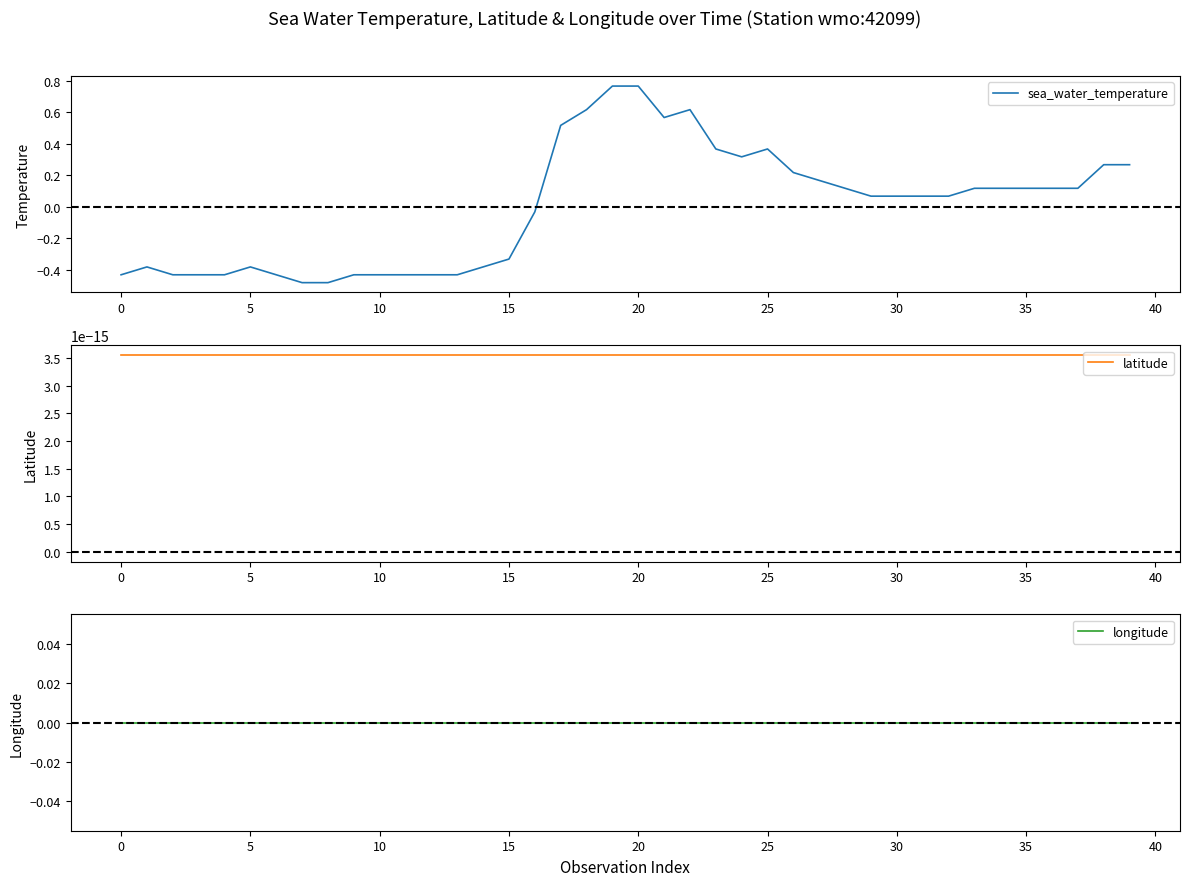

True or false: latitude and longitude cross at least once.

False